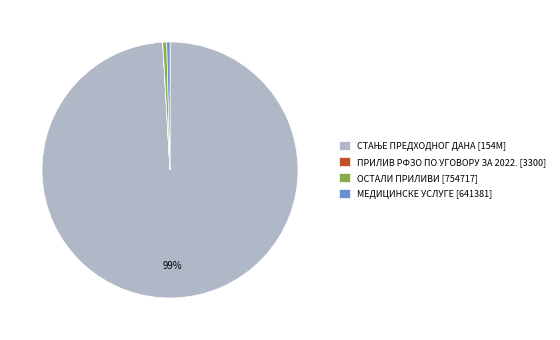

Combined, do ОСТАЛИ ПРИЛИВИ [754717] and МЕДИЦИНСКЕ УСЛУГЕ [641381] account for over 50%?

No